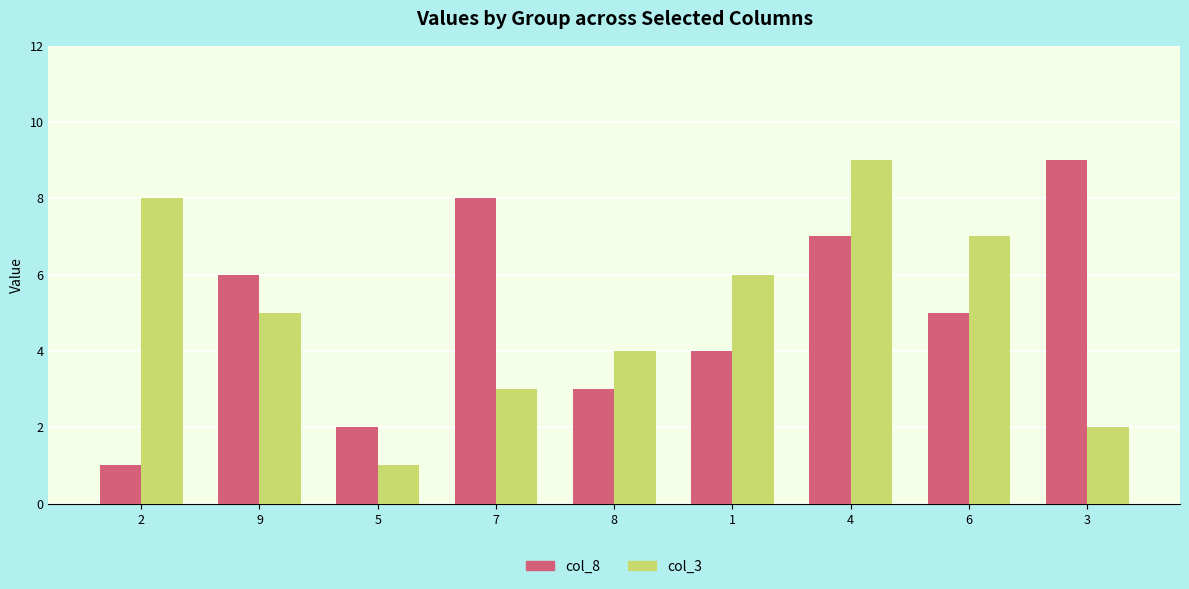

How many bars are there in total?

18